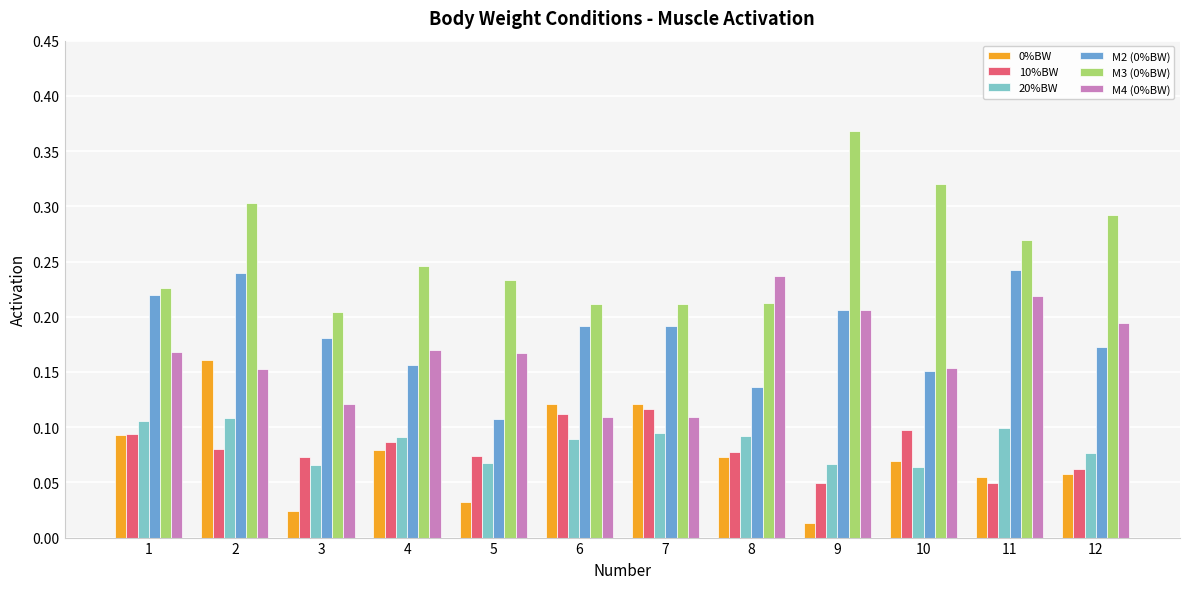

The value of M3 (0%BW) at 12 is 0.3. True or false?

True